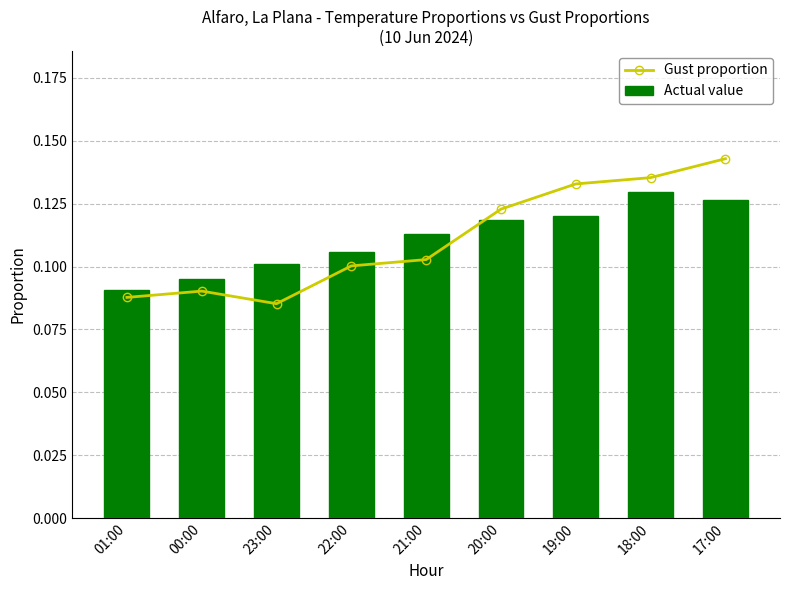

What is the label of the 2nd bar from the left?

00:00